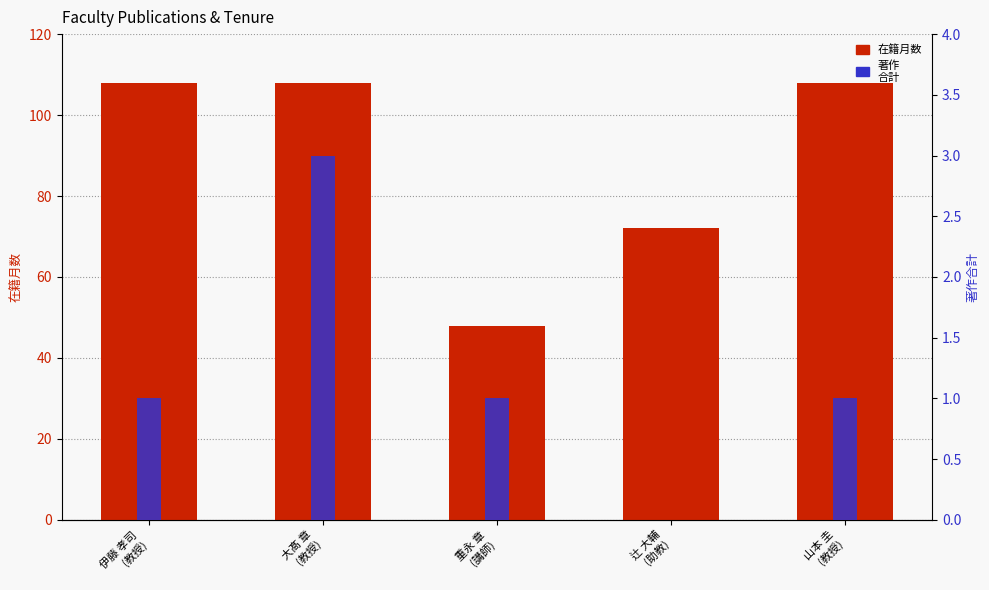

What is the difference between the 著作
合計 values at 大髙 章
(教授) and 辻 大輔
(助教)?

3